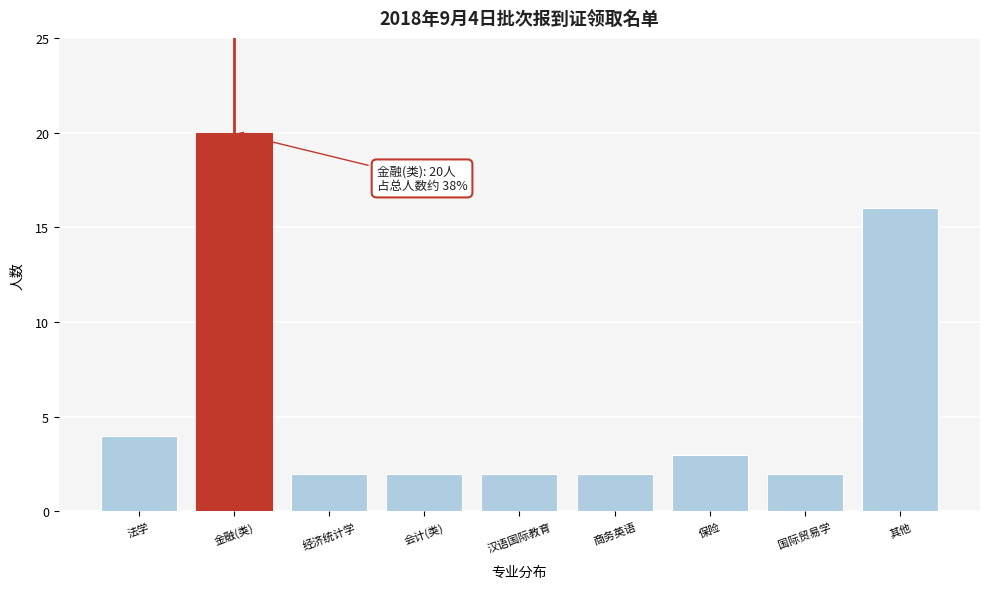

Reading left to right, list all the values displayed in this chart.

法学=4	金融(类)=20	经济统计学=2	会计(类)=2	汉语国际教育=2	商务英语=2	保险=3	国际贸易学=2	其他=16